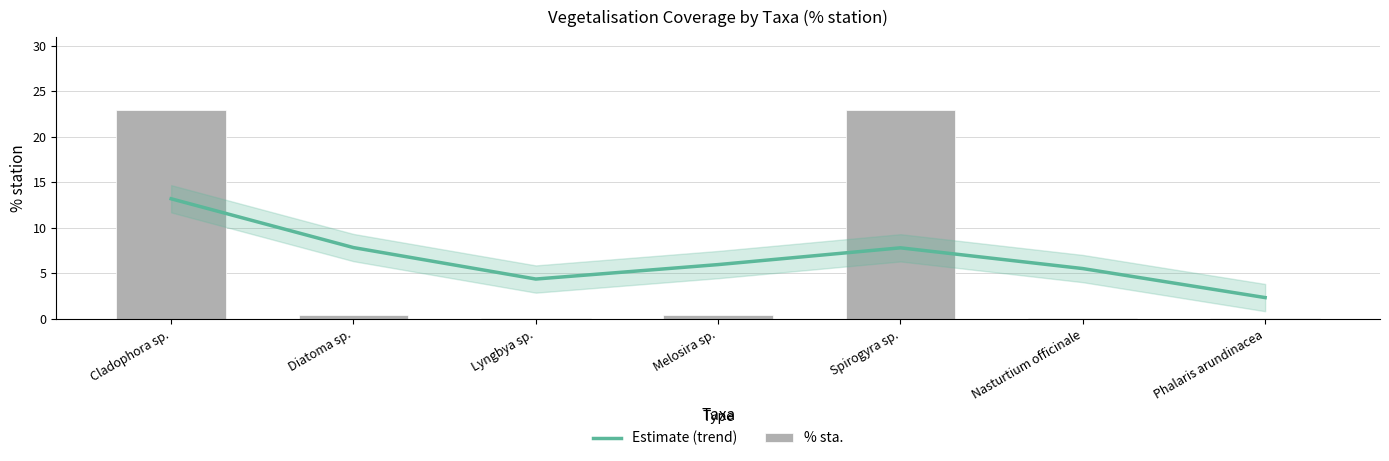

What position from the right is Phalaris arundinacea?

1